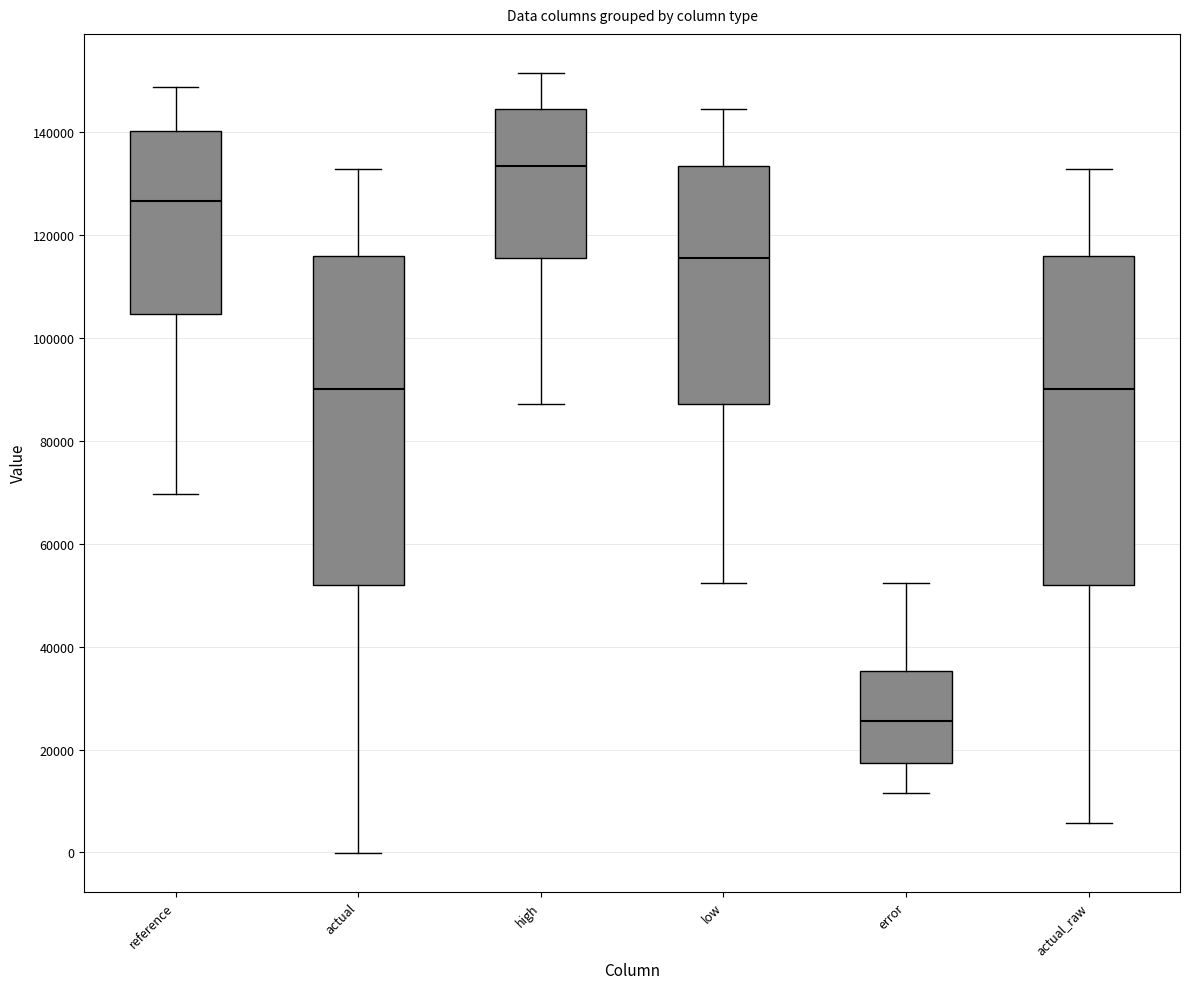

Which box has the lowest median line?

error